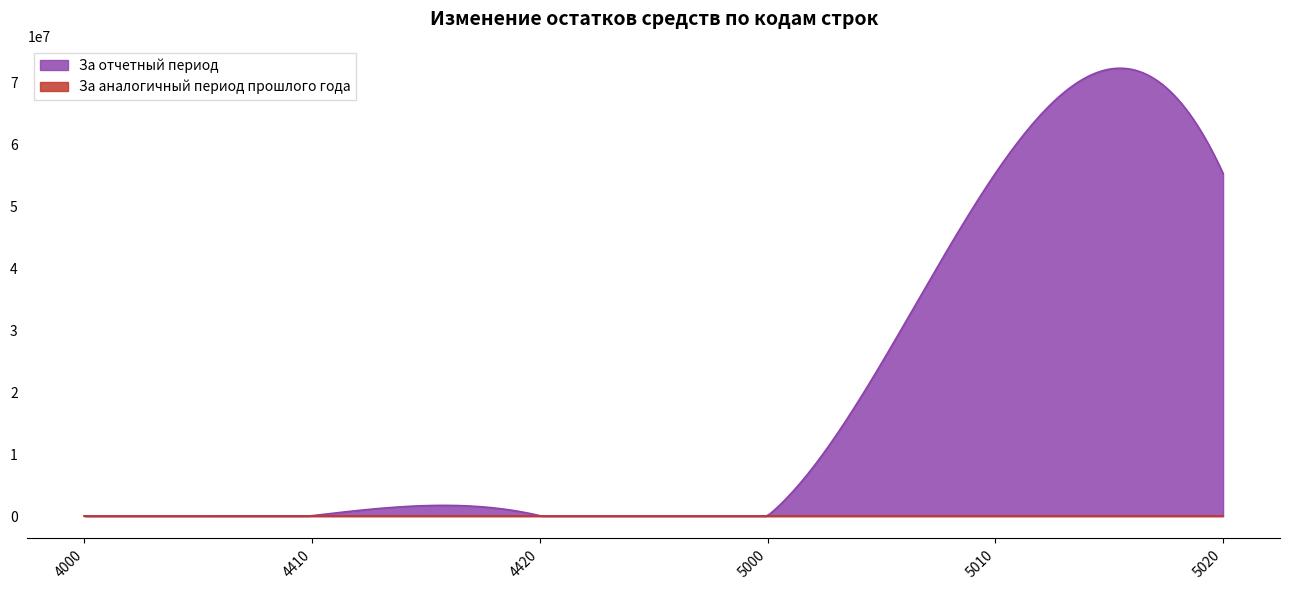

Which series has the largest total across all categories?

За отчетный период